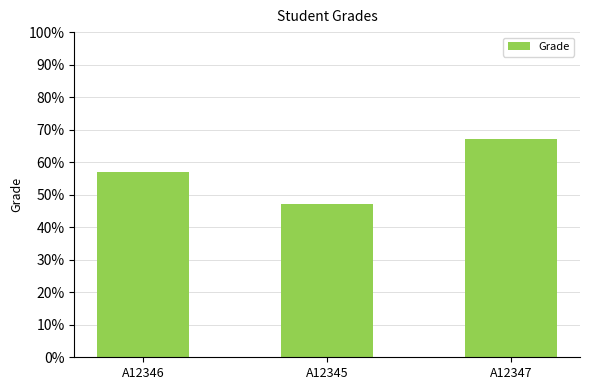

At which category does the chart reach its peak across all series?

A12347